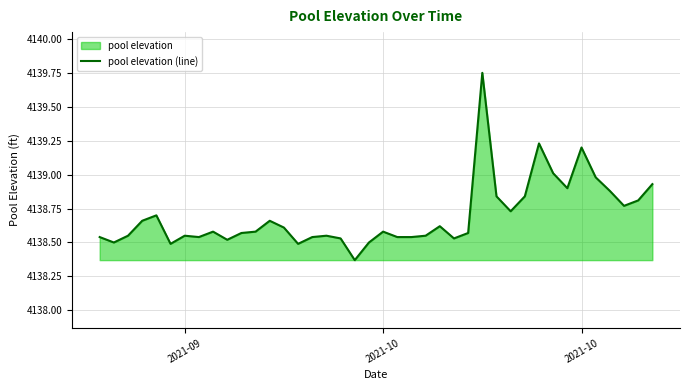

How many lines are shown in the chart?

1